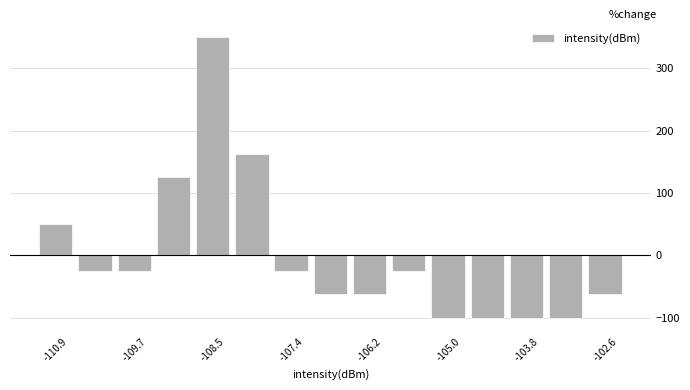

Around what value on the x-axis is the tallest bar? Give the approximate position of its centre, as read against the axis.

-108.6